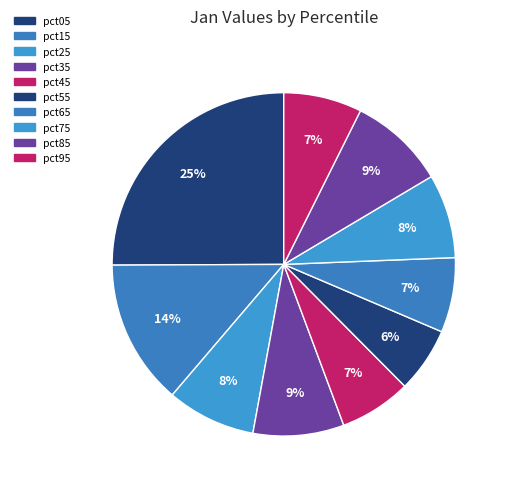

How many segments does this pie chart have?

10